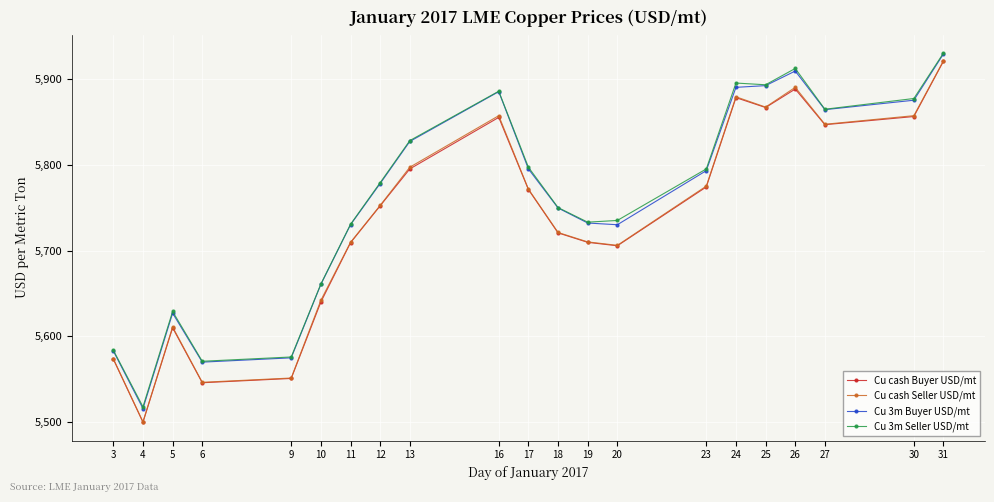

What is the sum of all Cu 3m Seller USD/mt values?

120943.5